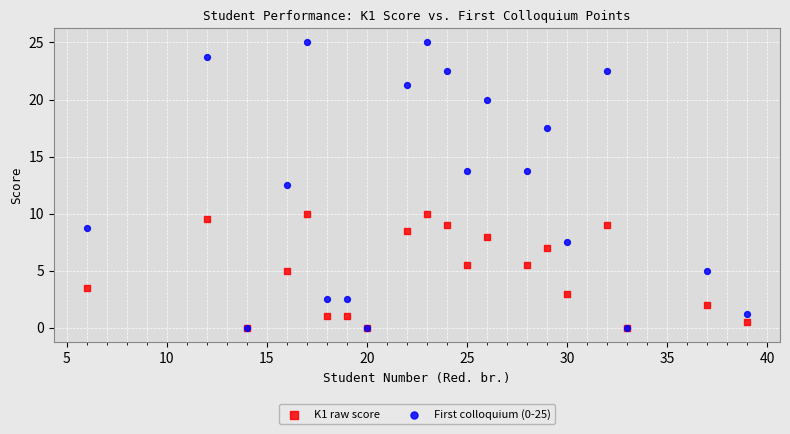

Across all series, what Y value is closest to 12?

12.5